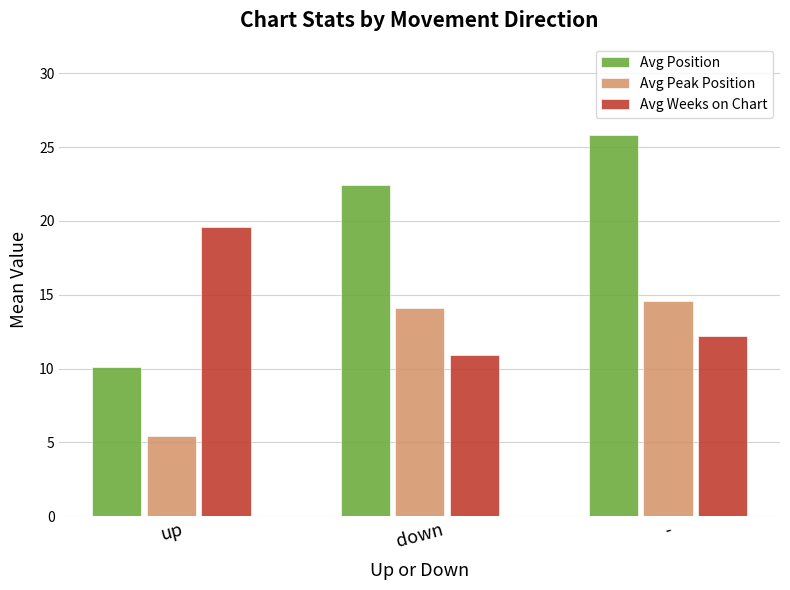

Is it true that Avg Peak Position equals 14.1 at down?

True